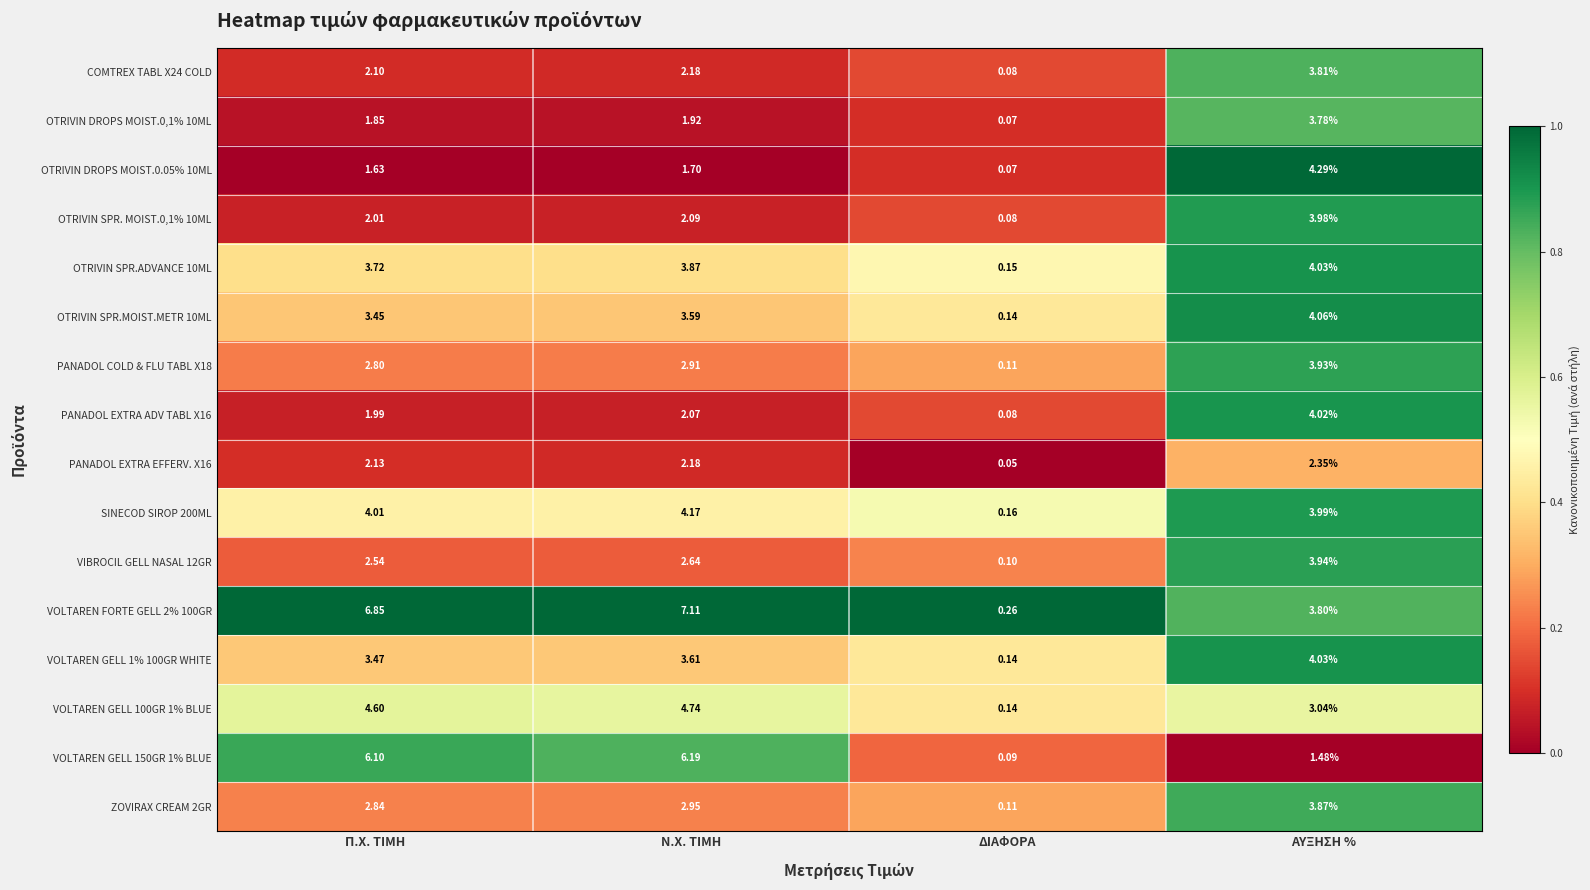

At which label does OTRIVIN DROPS MOIST.0,1% 10ML reach its peak?

ΑΥΞΗΣΗ %